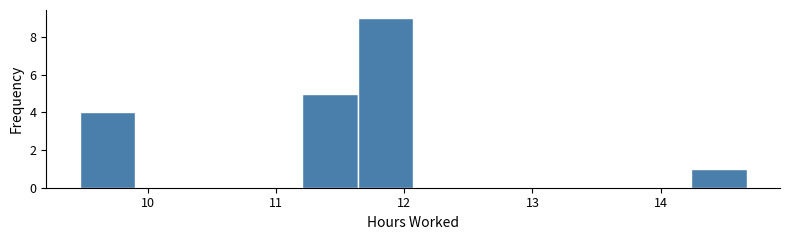

Reading left to right, list every bar in this chart as the range it spans on the x-axis followed by its height. Neither the bar edges nor the heights are printed on the chart, so give them approximately, as read against the axes.

9.5 to 9.9: 4
9.9 to 10.3: 0
10.3 to 10.8: 0
10.8 to 11.2: 0
11.2 to 11.6: 5
11.6 to 12.1: 9
12.1 to 12.5: 0
12.5 to 12.9: 0
12.9 to 13.4: 0
13.4 to 13.8: 0
13.8 to 14.2: 0
14.2 to 14.7: 1